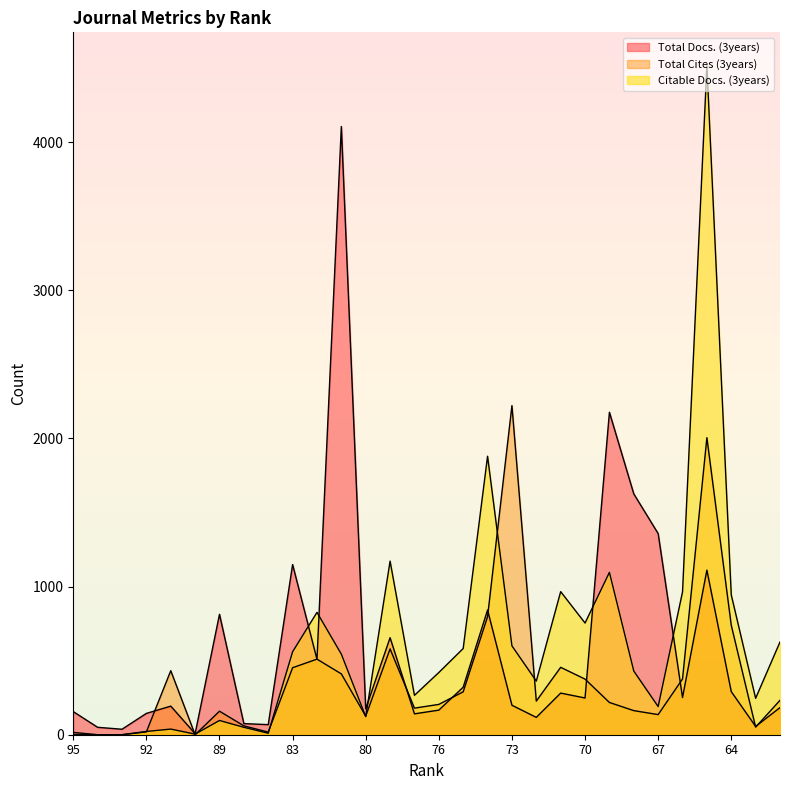

True or false: Total Docs. (3years) has a value of 1148.3 at 74.

False